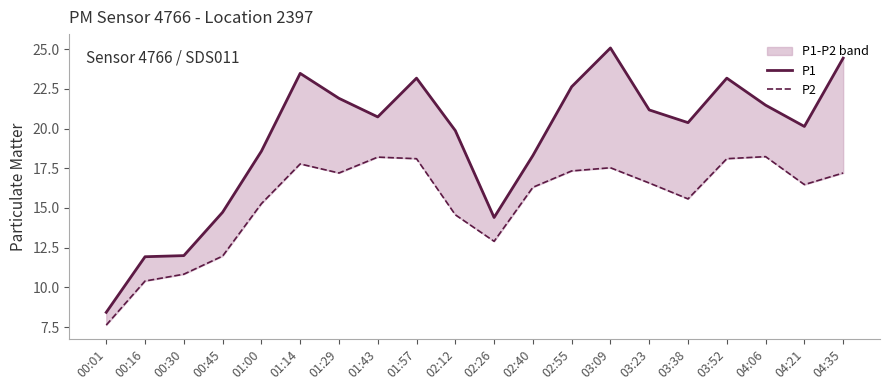

How many data points in P2 are above 16?

12